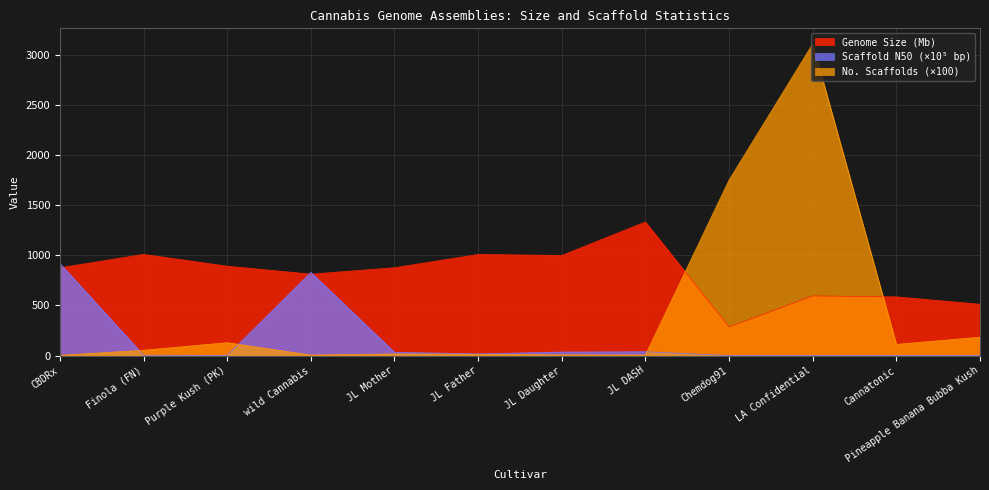

What position from the left is Chemdog91?

9